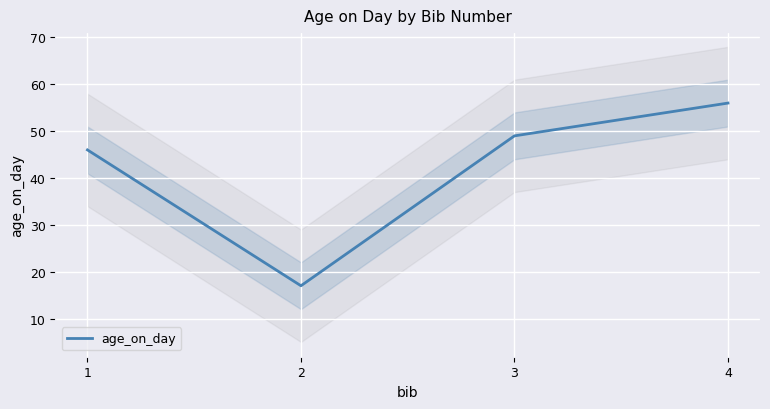

How many values are below 49?

2